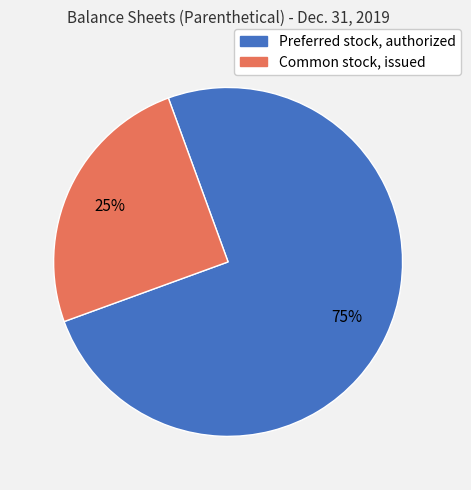

To the nearest percent, what is the difference between the largest and smallest slice percentages?

50%